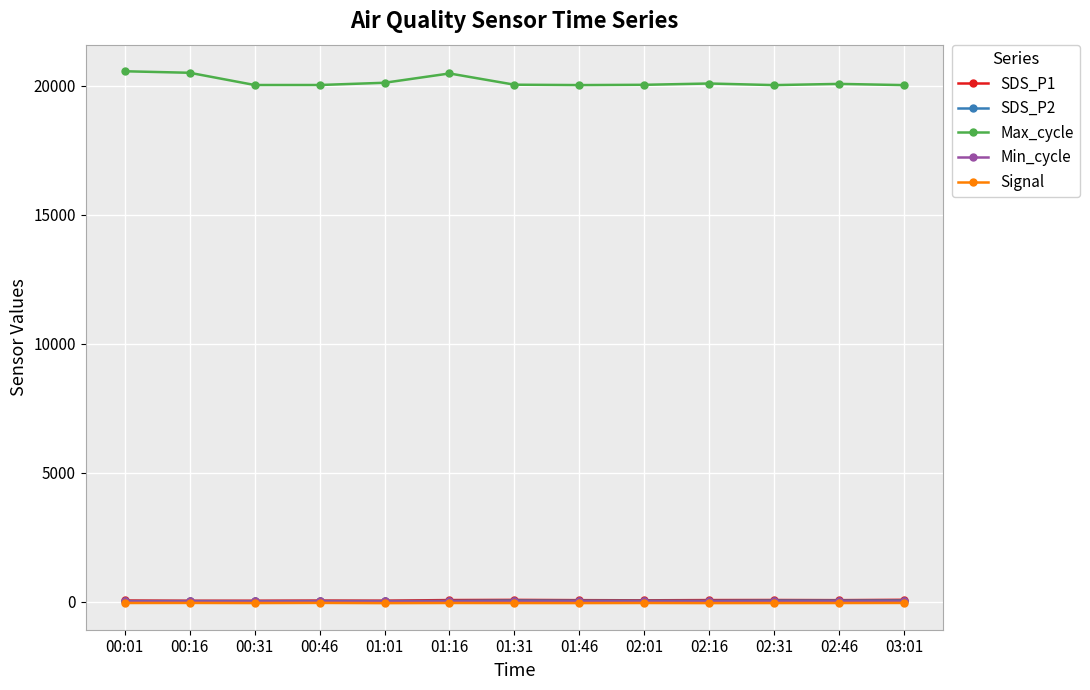

True or false: Signal has more than 1 interior local peaks.

True